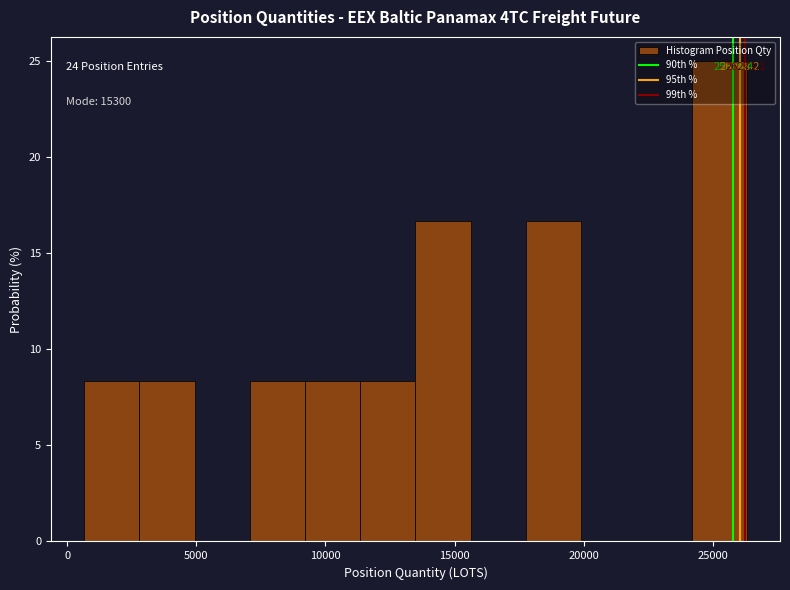

Over which range of the x-axis is the bar tallest?

24000 to 26500